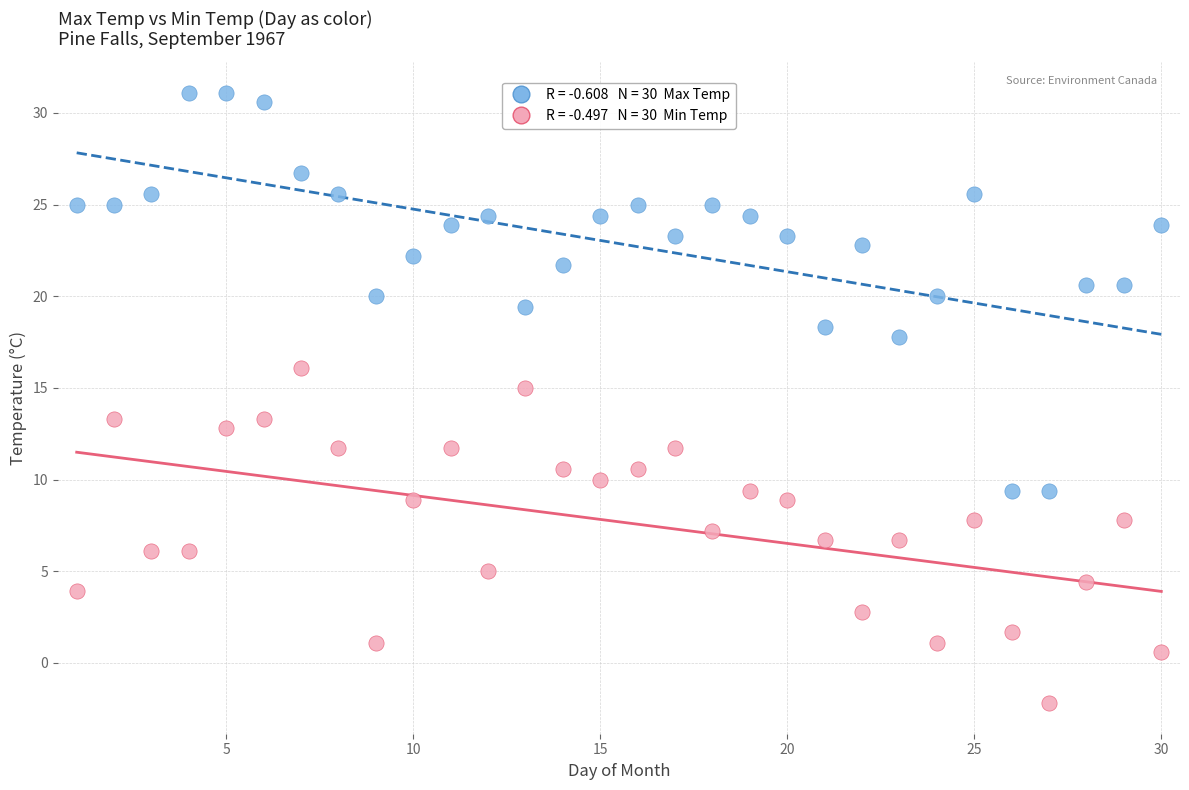

Across all data points, what is the range of Y values (max minus min)?

33.3